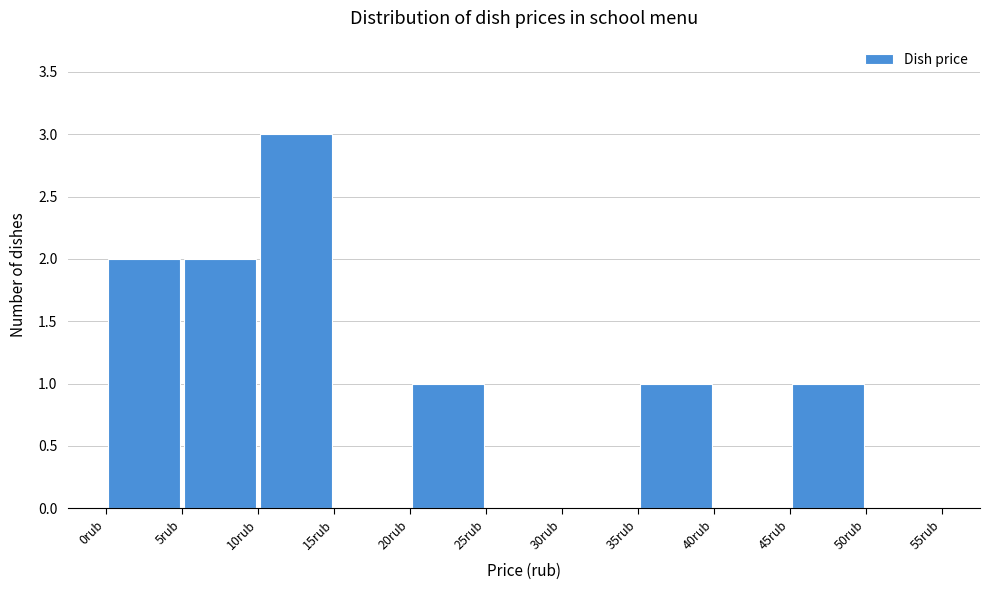

Reading left to right, transcribe this chart: for each bar, give the range it covers on the x-axis and its height. The values are not printed on the chart, so give them approximately, as read against the axis.

0 to 5: 2
5 to 10: 2
10 to 15: 3
15 to 20: 0
20 to 25: 1
25 to 30: 0
30 to 35: 0
35 to 40: 1
40 to 45: 0
45 to 50: 1
50 to 55: 0